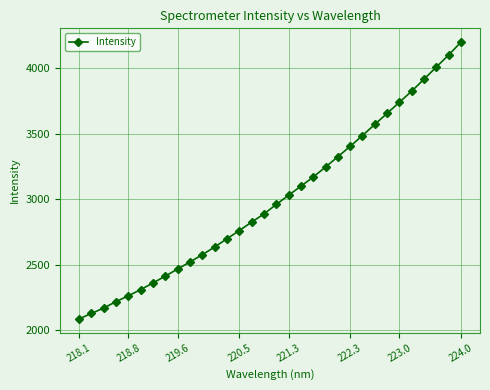

What is the difference between the maximum and minimum values?

2111.6